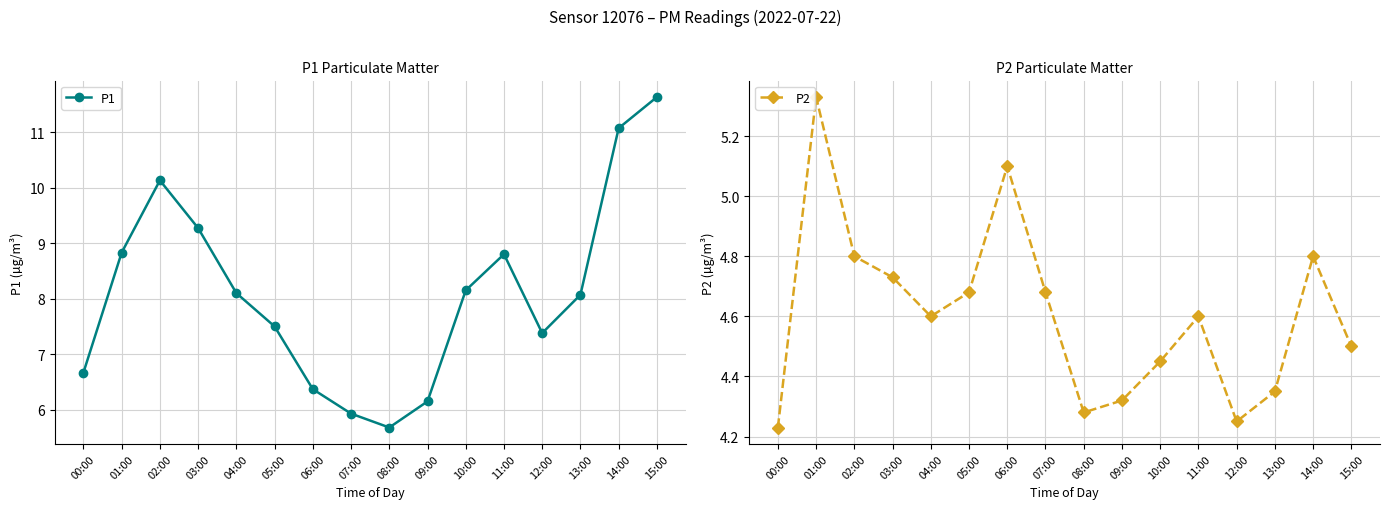

Which has a higher value, 14:00 or 03:00?

14:00